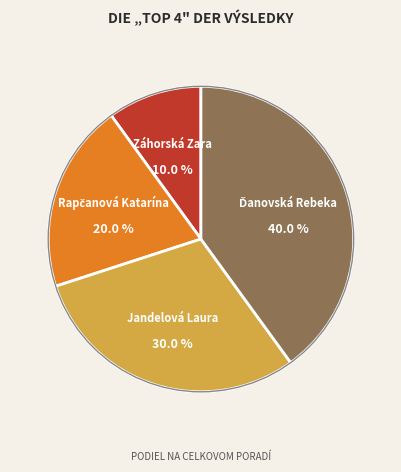

What is the smallest slice in the pie chart?

Záhorská Zara